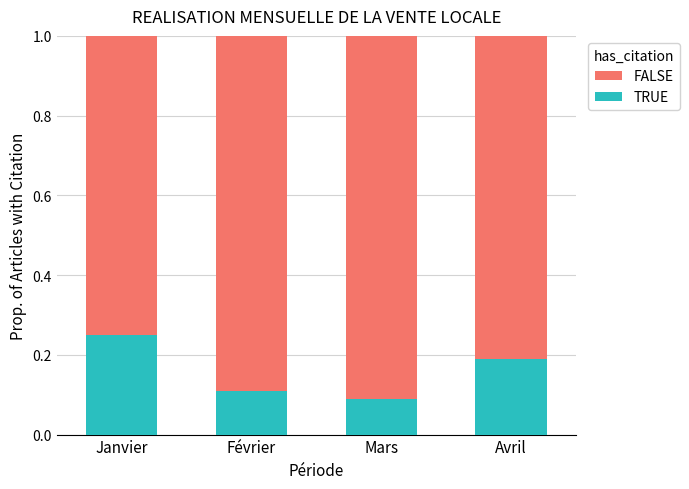

What is the total value across all series at Avril?

1.0